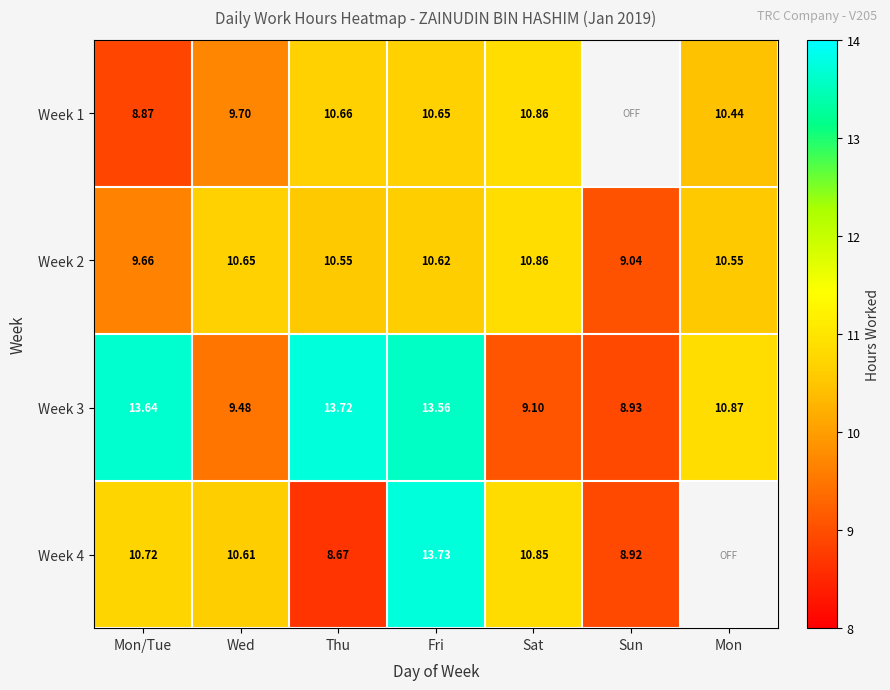

Rank the series at Thu from lowest to highest value.

Week 4, Week 2, Week 1, Week 3